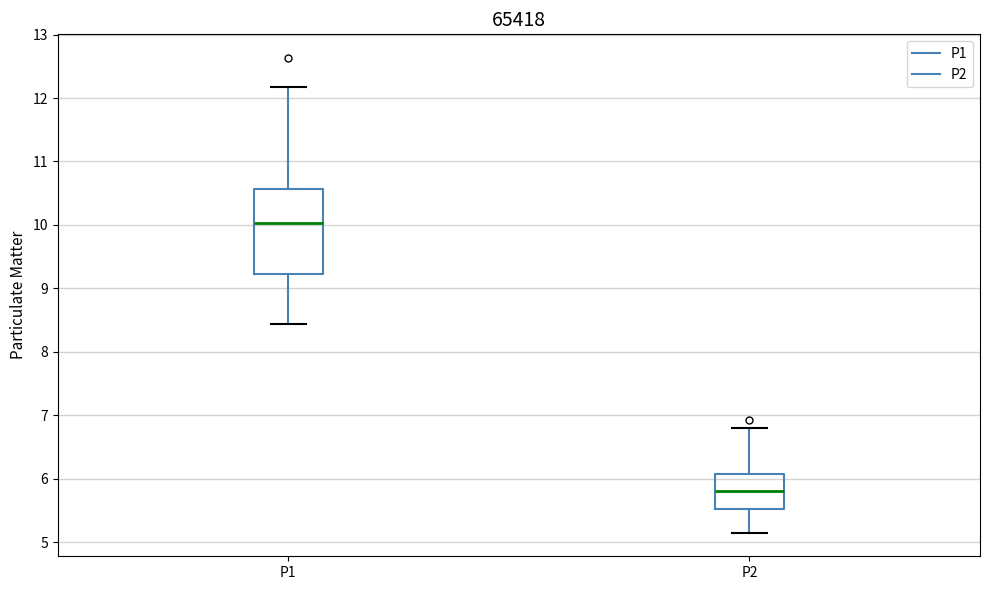

Comparing the boxes themselves (not the whiskers), which one is the tallest?

P1